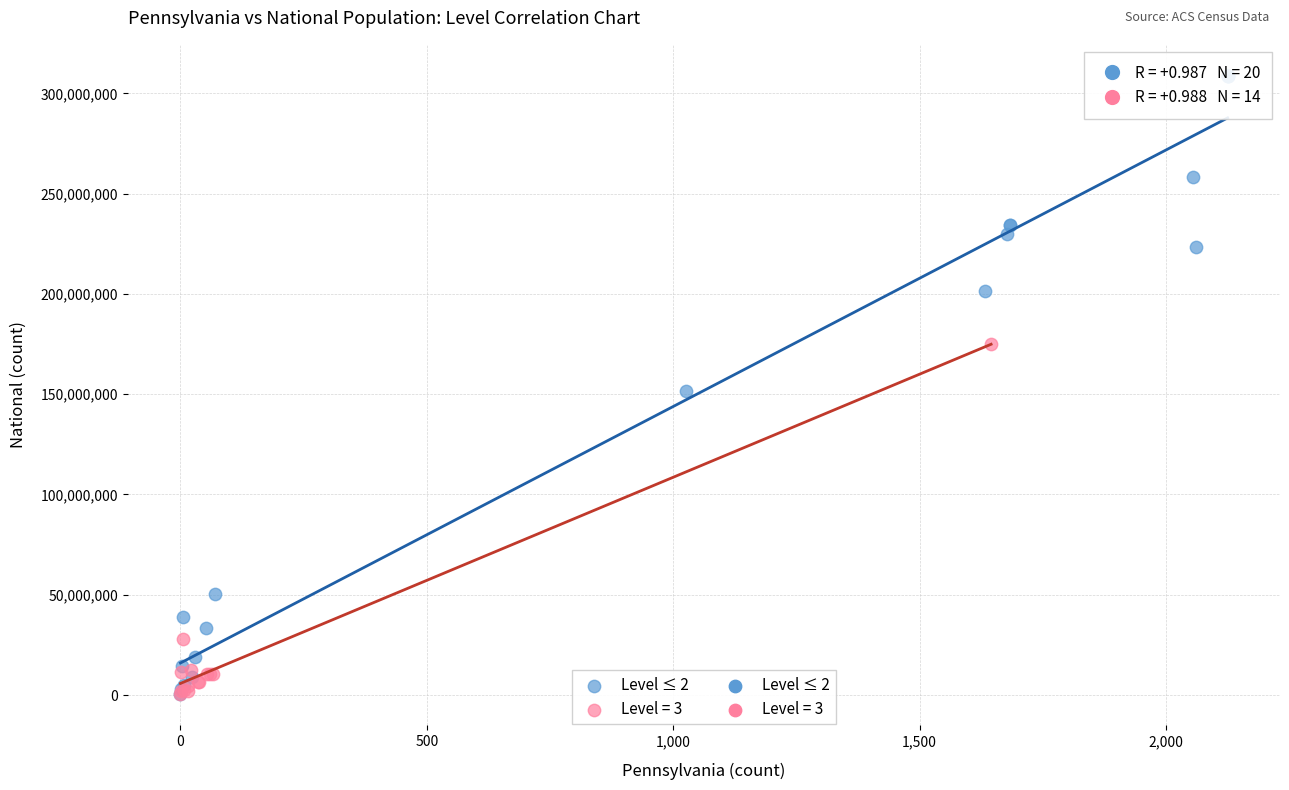

Which series contains the highest Y value?

Level ≤ 2